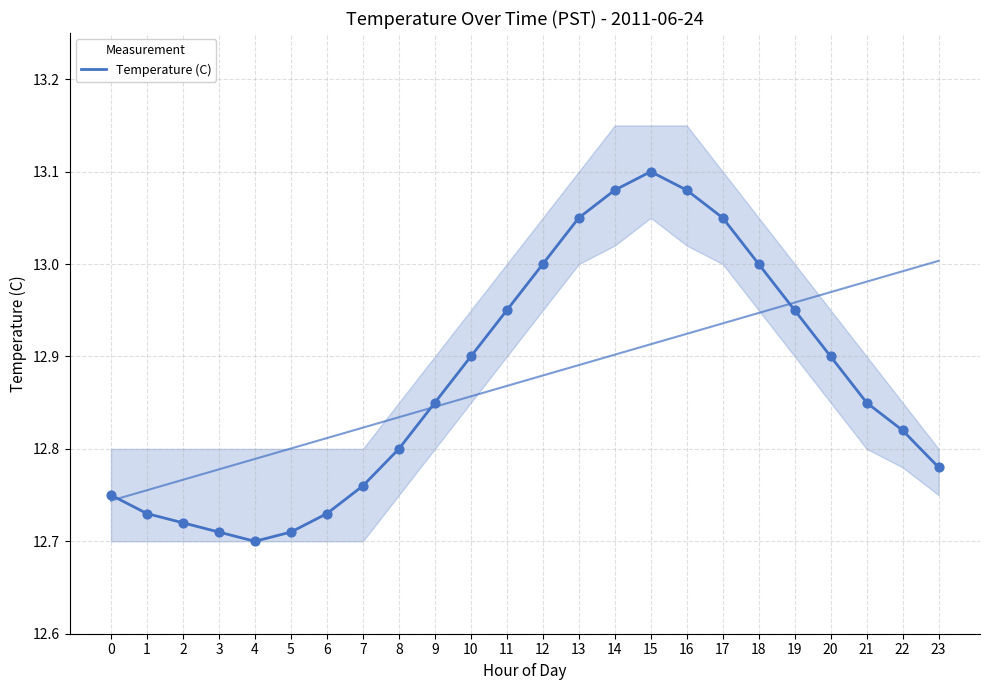

What is the change in value from 6 to 13?

+0.3